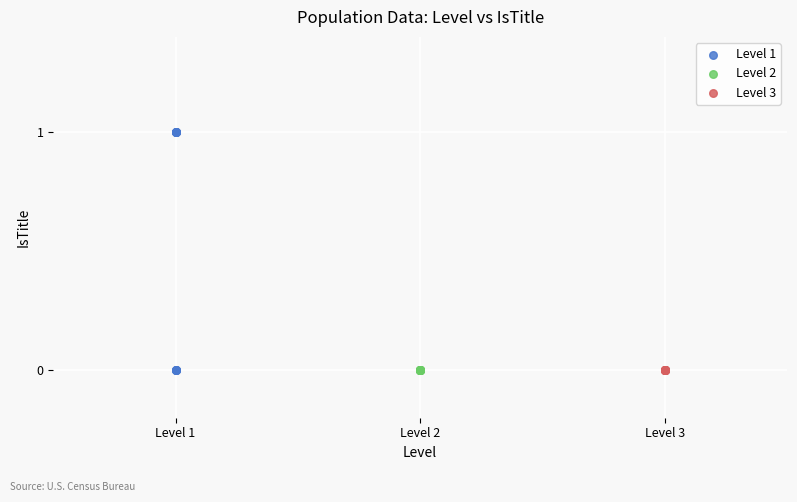

Which series reaches the maximum Y coordinate?

Level 1